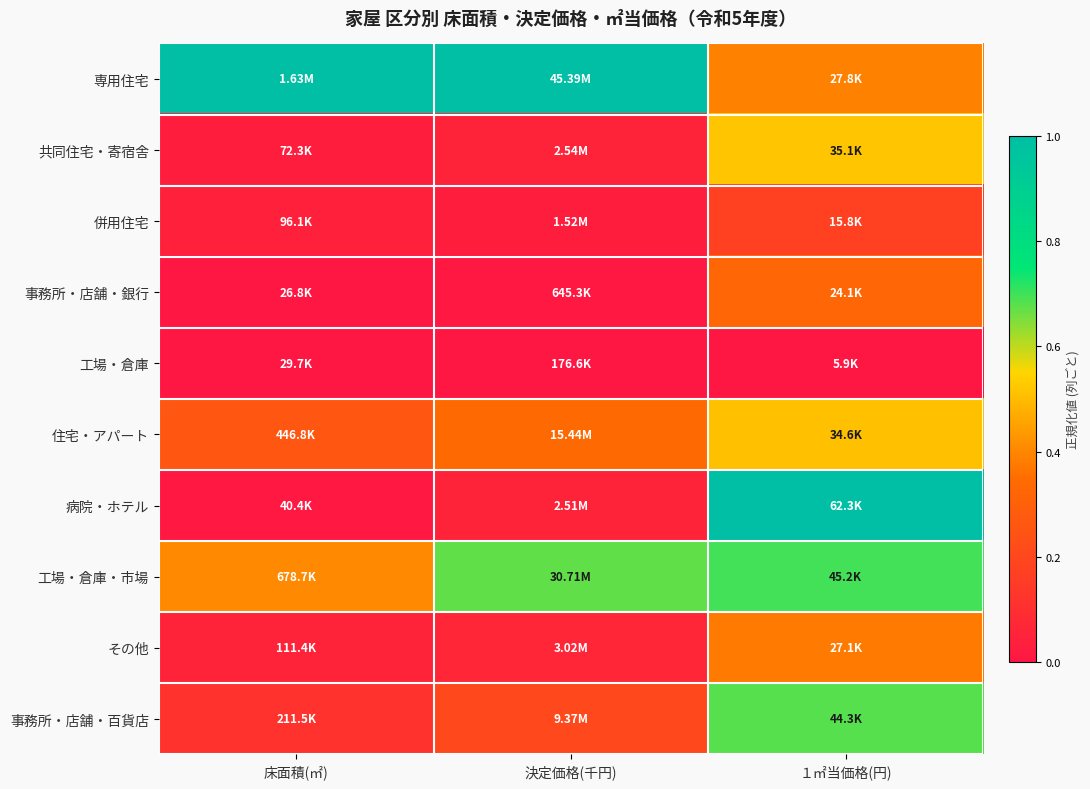

At which category does the chart reach its minimum across all series?

床面積(㎡)